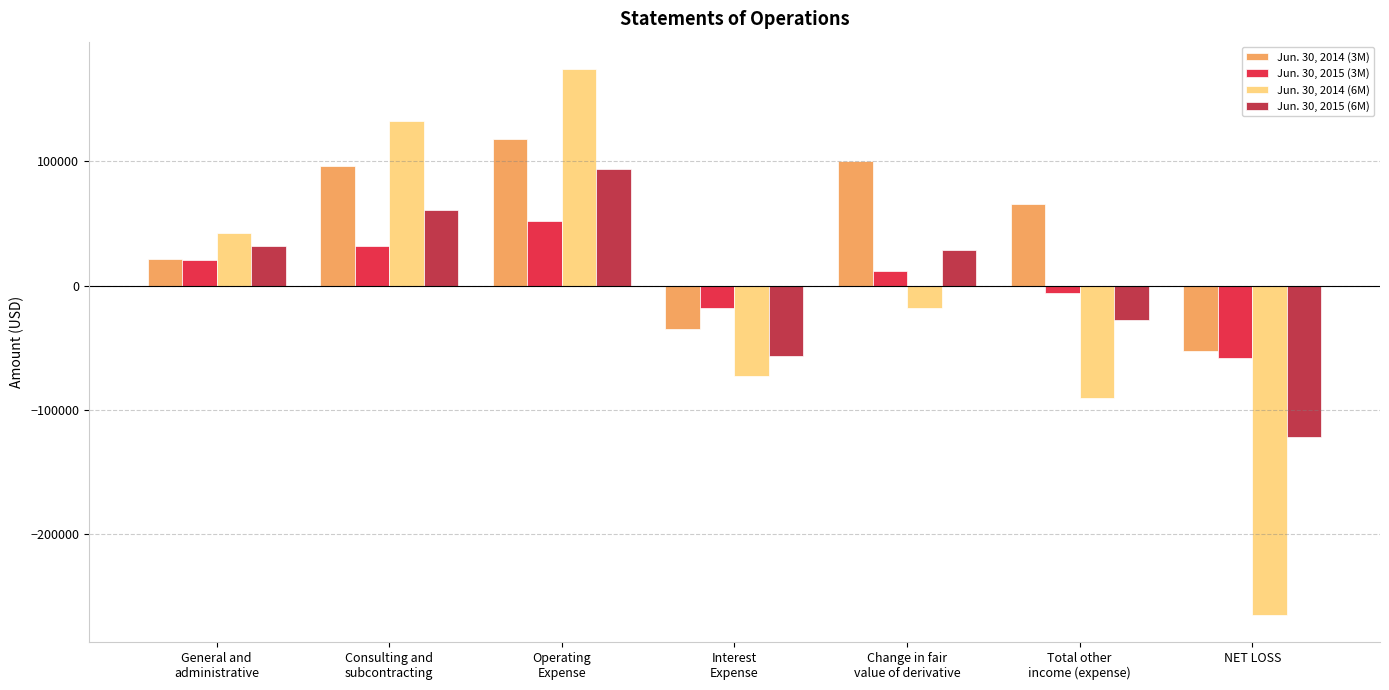

Is it true that Jun. 30, 2015 (3M) equals 16177 at Consulting and
subcontracting?

False